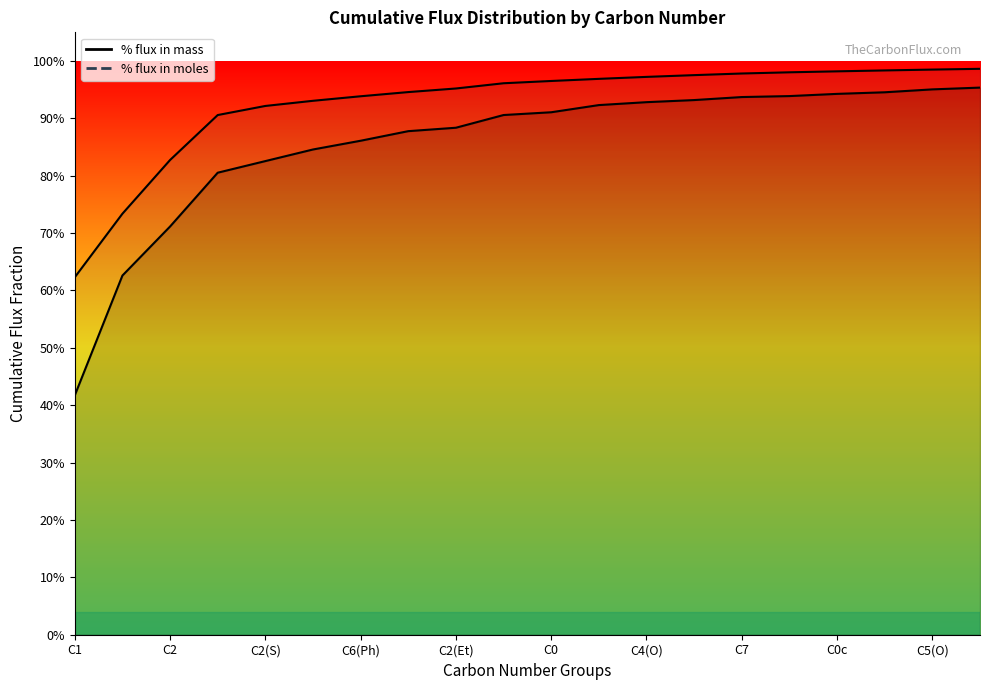

Which has a higher value, C2(Et) or C4(O)?

C4(O)